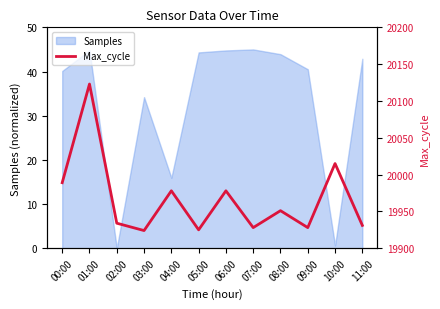

What is the value of the 5th point from the left?

19978